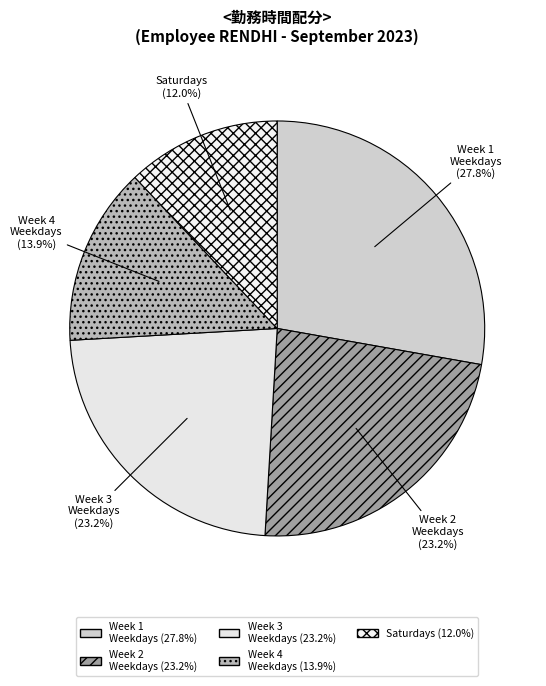

Combined, do Week 3 Weekdays and Week 2 Weekdays account for over 50%?

No